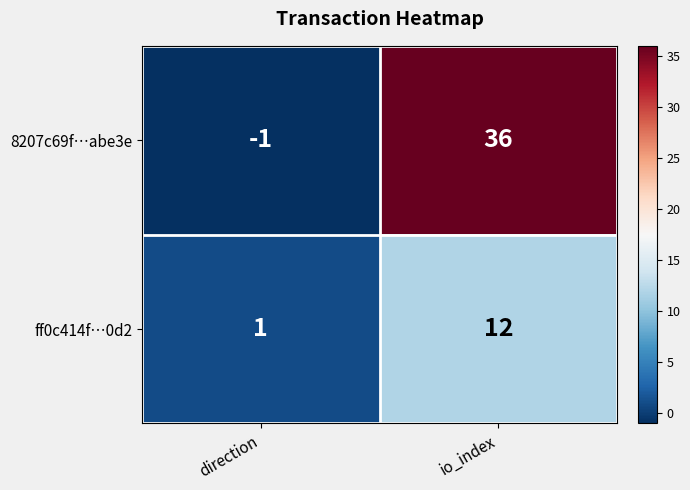

Where is 8207c69f…abe3e nearest to the value 17?

direction